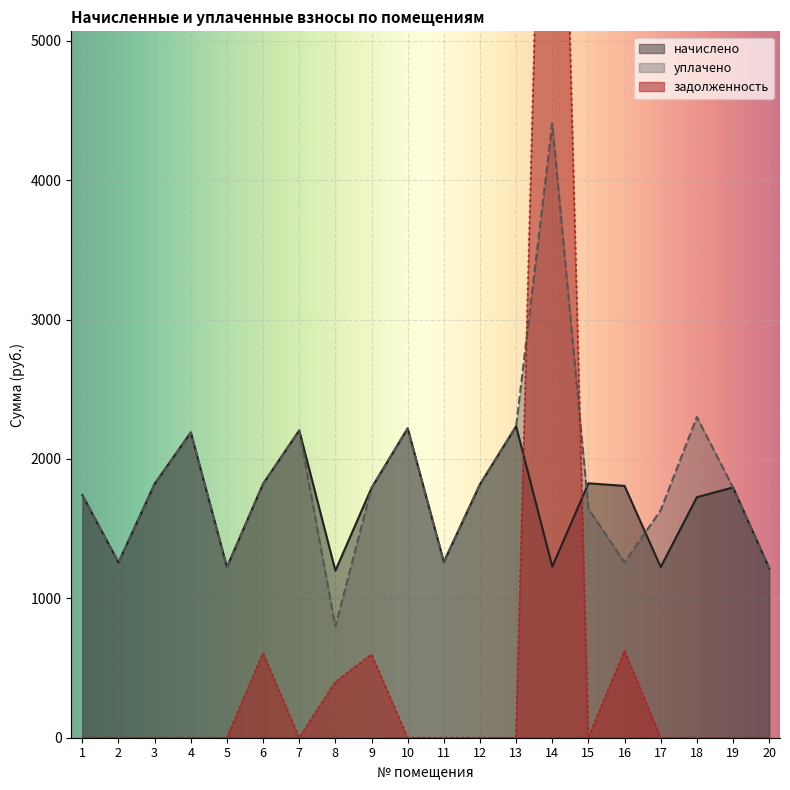

What is the difference between the maximum and minimum values in the начислено series?

1036.0